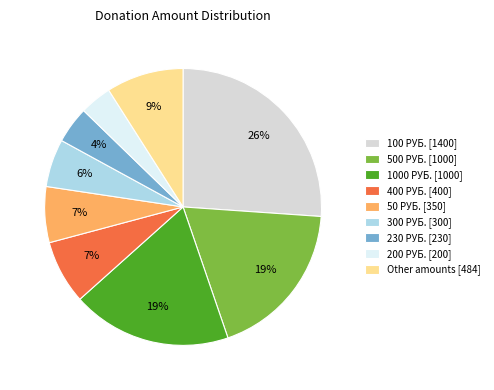

Which slice is the largest?

100 РУБ. [1400]